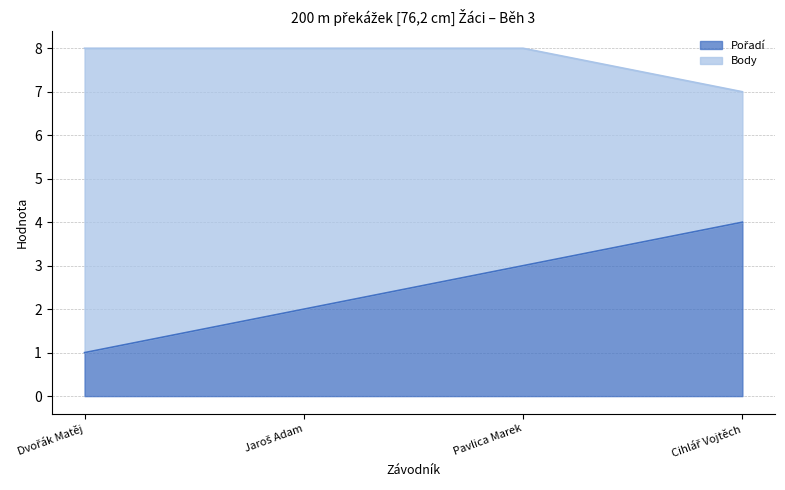

List the labels in order of value, smallest first.

Dvořák Matěj, Jaroš Adam, Pavlica Marek, Cihlář Vojtěch